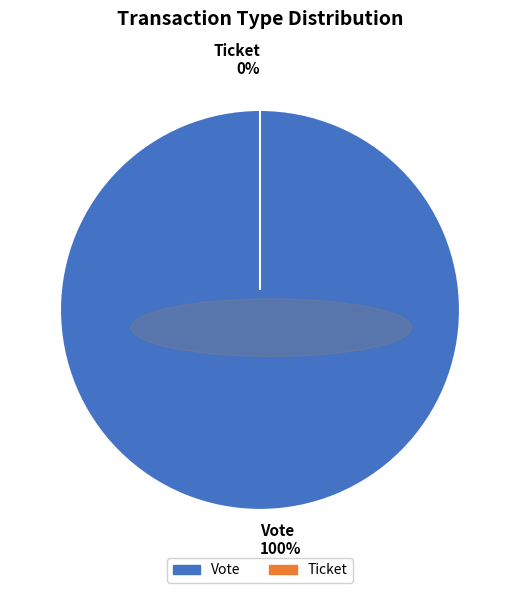

True or false: Vote accounts for 95% of the total.

False